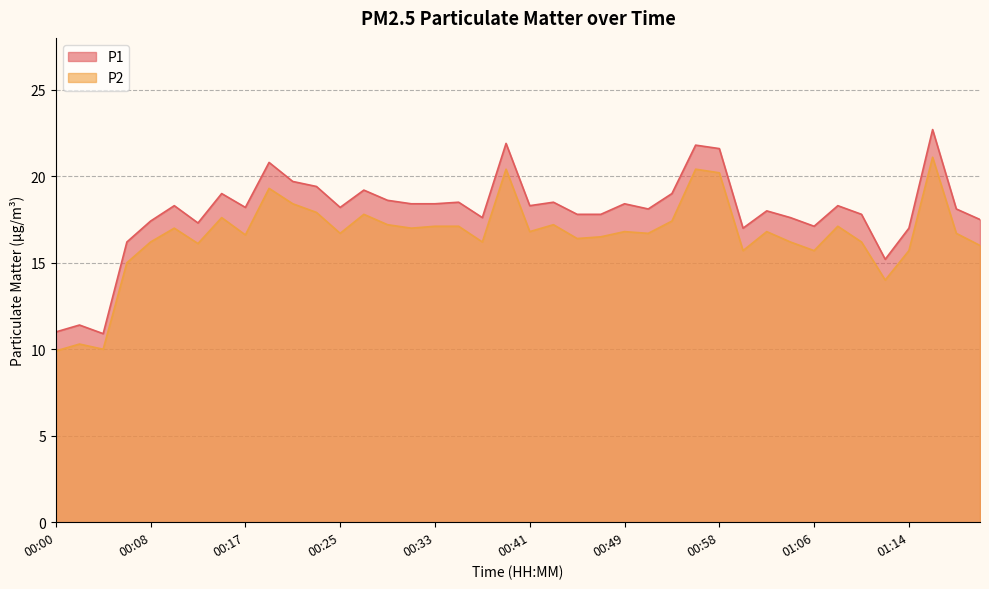

Reading left to right, list all the values displayed in this chart.

P1: 00:00=11.0	00:02=11.4	00:04=10.9	00:05=16.2	00:08=17.4	00:10=18.3	00:12=17.3	00:15=19.0	00:17=18.2	00:18=20.8	00:20=19.7	00:23=19.4	00:25=18.2	00:26=19.2	00:28=18.6	00:31=18.4	00:33=18.4	00:35=18.5	00:38=17.6	00:39=21.9	00:41=18.3	00:43=18.5	00:46=17.8	00:48=17.8	00:49=18.4	00:53=18.1	00:54=19.0	00:56=21.8	00:58=21.6	01:01=17.0	01:03=18.0	01:04=17.6	01:06=17.1	01:09=18.3	01:11=17.8	01:12=15.2	01:14=17.0	01:17=22.7	01:19=18.1	01:21=17.5
P2: 00:00=9.9	00:02=10.3	00:04=10.0	00:05=15.0	00:08=16.2	00:10=17.0	00:12=16.1	00:15=17.6	00:17=16.6	00:18=19.3	00:20=18.4	00:23=17.9	00:25=16.7	00:26=17.8	00:28=17.2	00:31=17.0	00:33=17.1	00:35=17.1	00:38=16.2	00:39=20.4	00:41=16.8	00:43=17.2	00:46=16.4	00:48=16.5	00:49=16.8	00:53=16.7	00:54=17.4	00:56=20.4	00:58=20.2	01:01=15.7	01:03=16.8	01:04=16.2	01:06=15.7	01:09=17.1	01:11=16.2	01:12=14.0	01:14=15.7	01:17=21.1	01:19=16.7	01:21=16.0